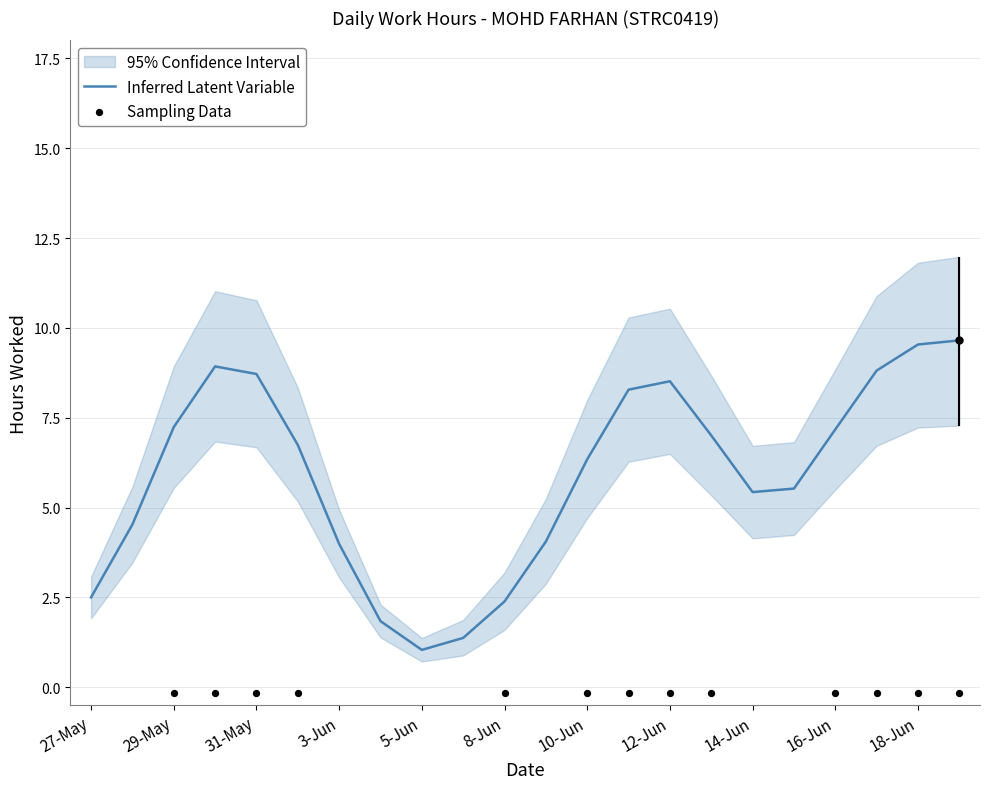

Between 30-May and 27-May, which is larger?

30-May